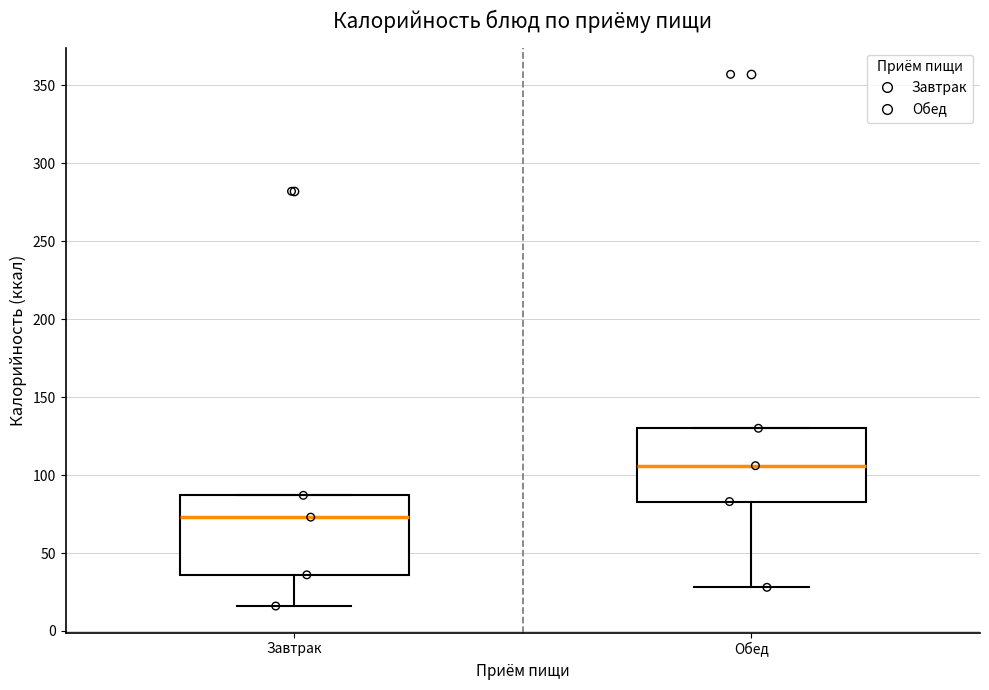

Reading left to right, transcribe this box plot: for each box, give where its median line is, the range the box spans, and where its two whiskers end, as read against the y-axis. The values are not printed on the chart, so give them approximately, as read against the axis.

Завтрак: median 75, box 35 to 85, whiskers 15 to 85
Обед: median 105, box 85 to 130, whiskers 30 to 130